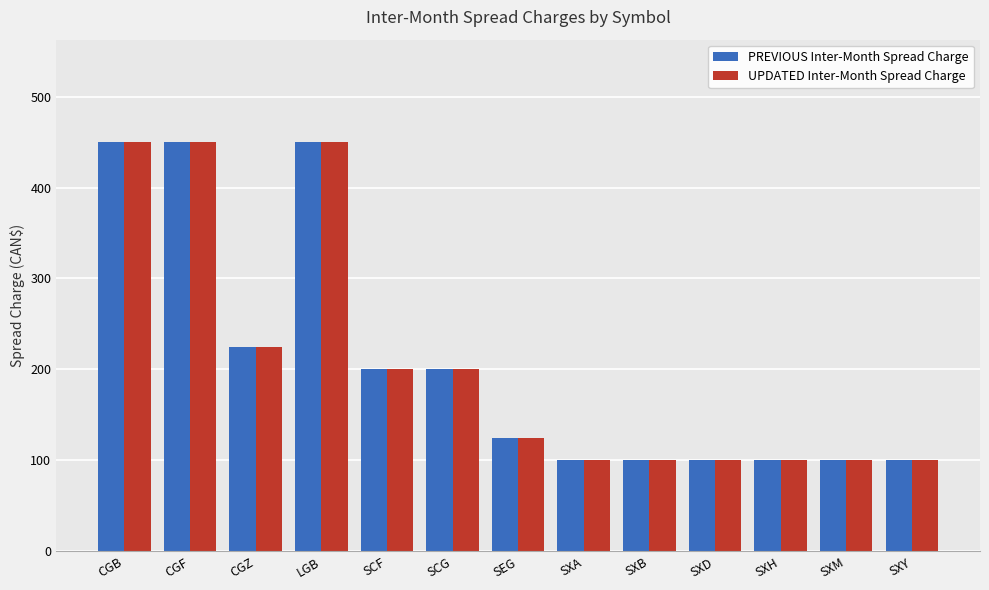

What is the sum of the UPDATED Inter-Month Spread Charge values at SXM and SCG?

300